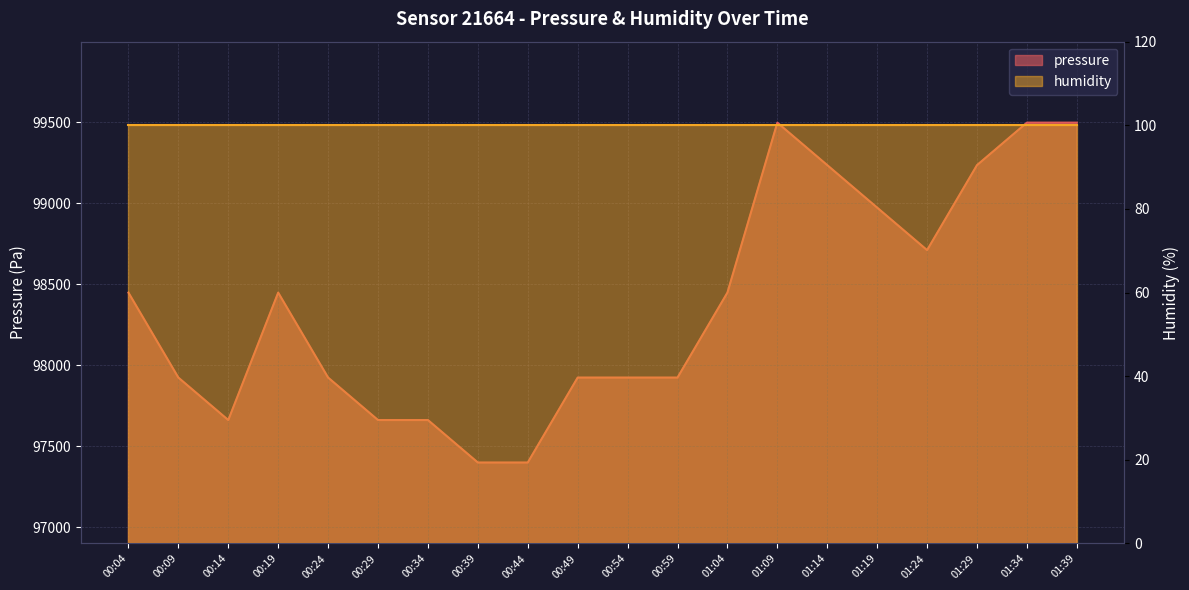

At which label does the data first exceed 98448?

01:09